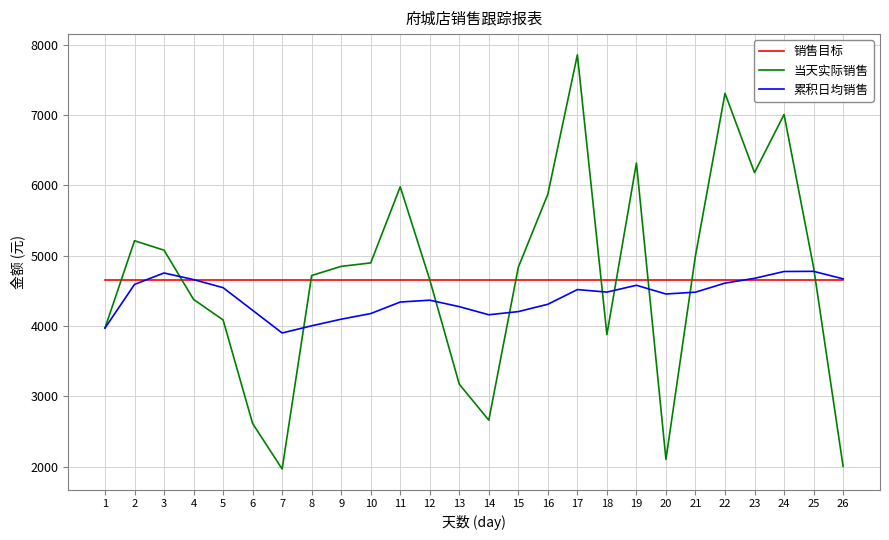

Rank the series by their maximum value, from highest to lowest.

当天实际销售, 累积日均销售, 销售目标